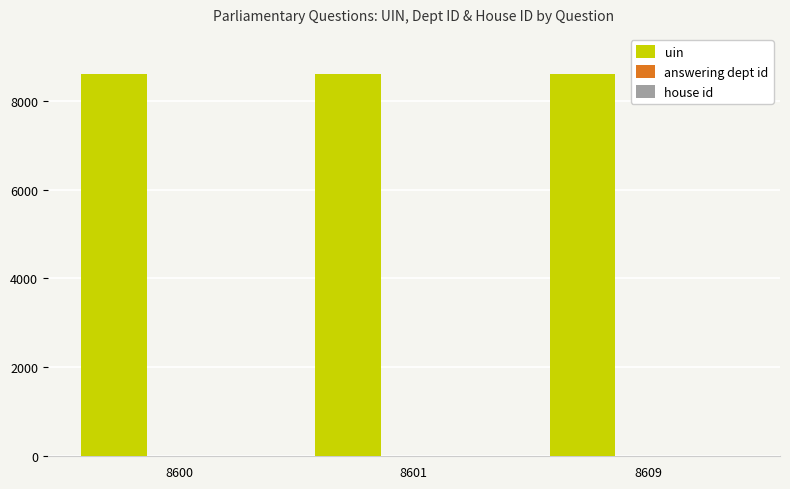

How many groups of bars are there?

3